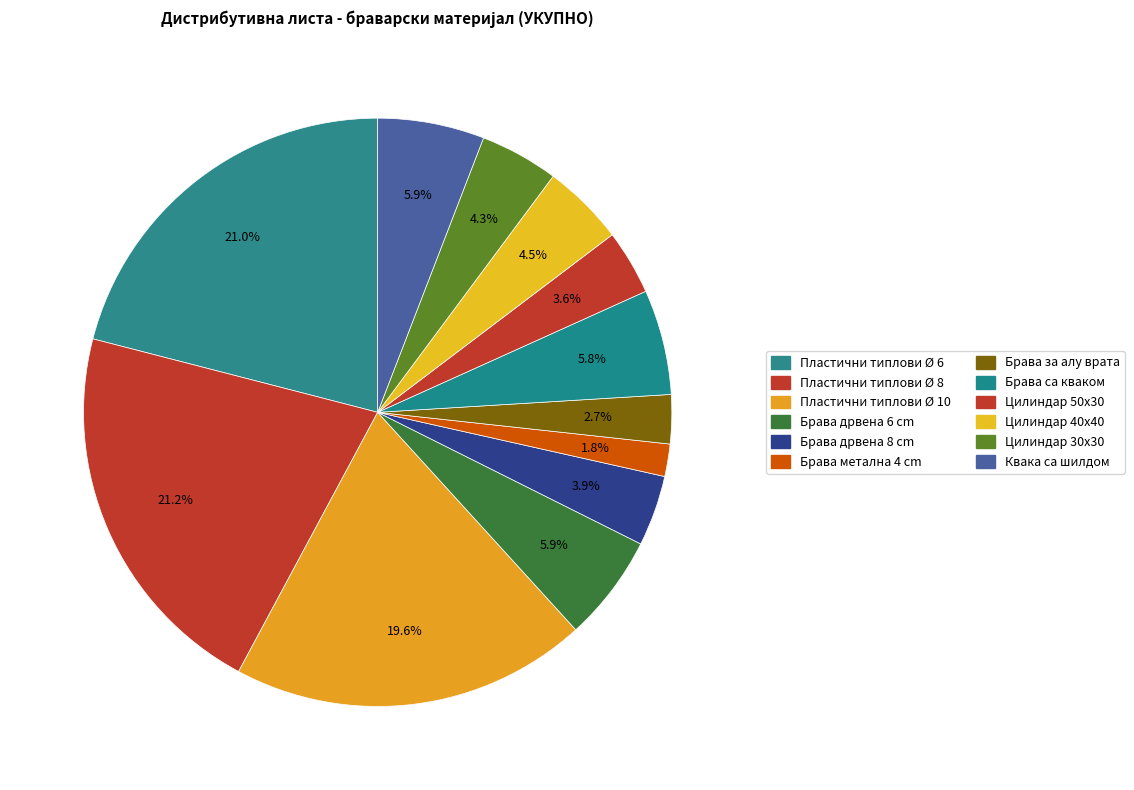

Rank the categories by value from highest to lowest.

Пластични типлови Ø 8, Пластични типлови Ø 6, Пластични типлови Ø 10, Брава дрвена 6 cm, Квака са шилдом, Брава са кваком, Цилиндар 40х40, Цилиндар 30х30, Брава дрвена 8 cm, Цилиндар 50х30, Брава за алу врата, Брава метална 4 cm